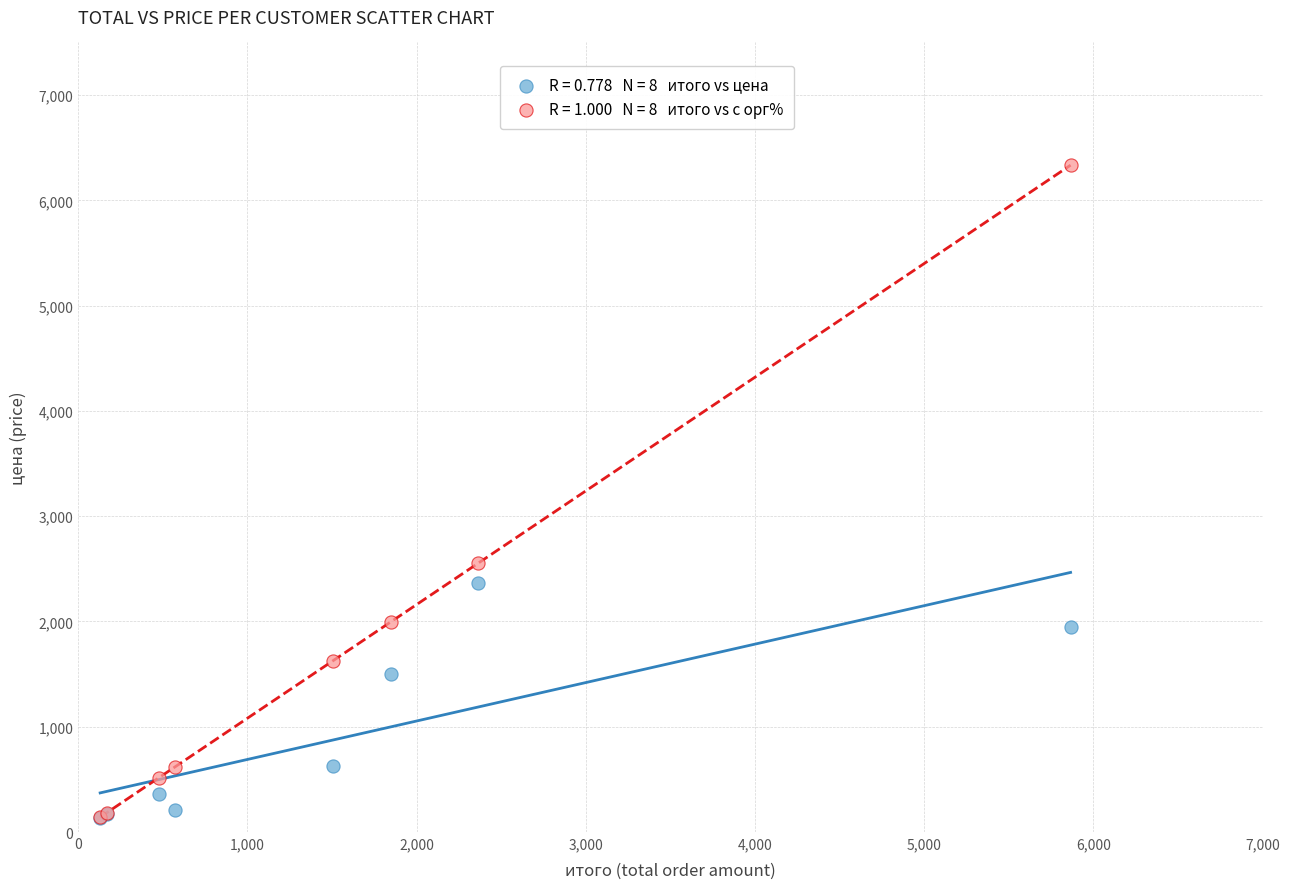

Across all series, what Y value is closest to 3232?

2555.4